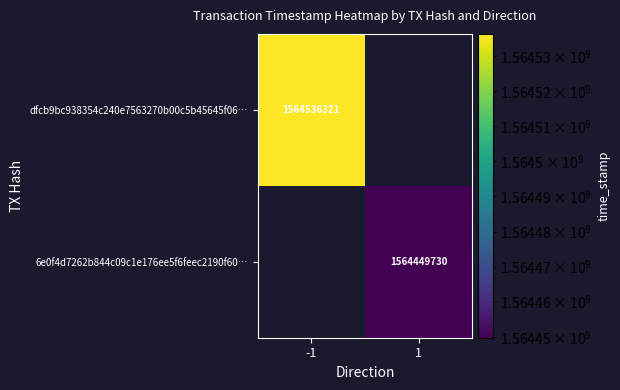

The value of 6e0f4d7262b844c09c1e176ee5f6feec2190f60… at 1 is 1564449730. True or false?

True